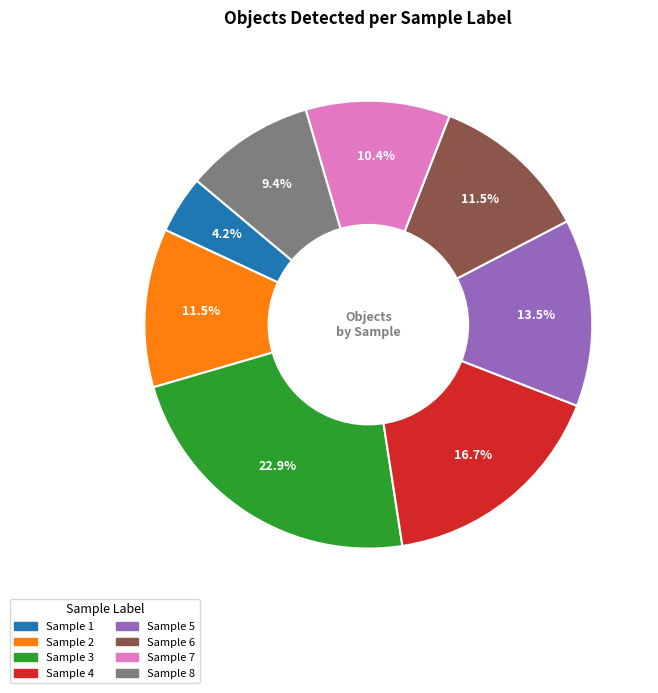

Does any single category account for the majority?

No